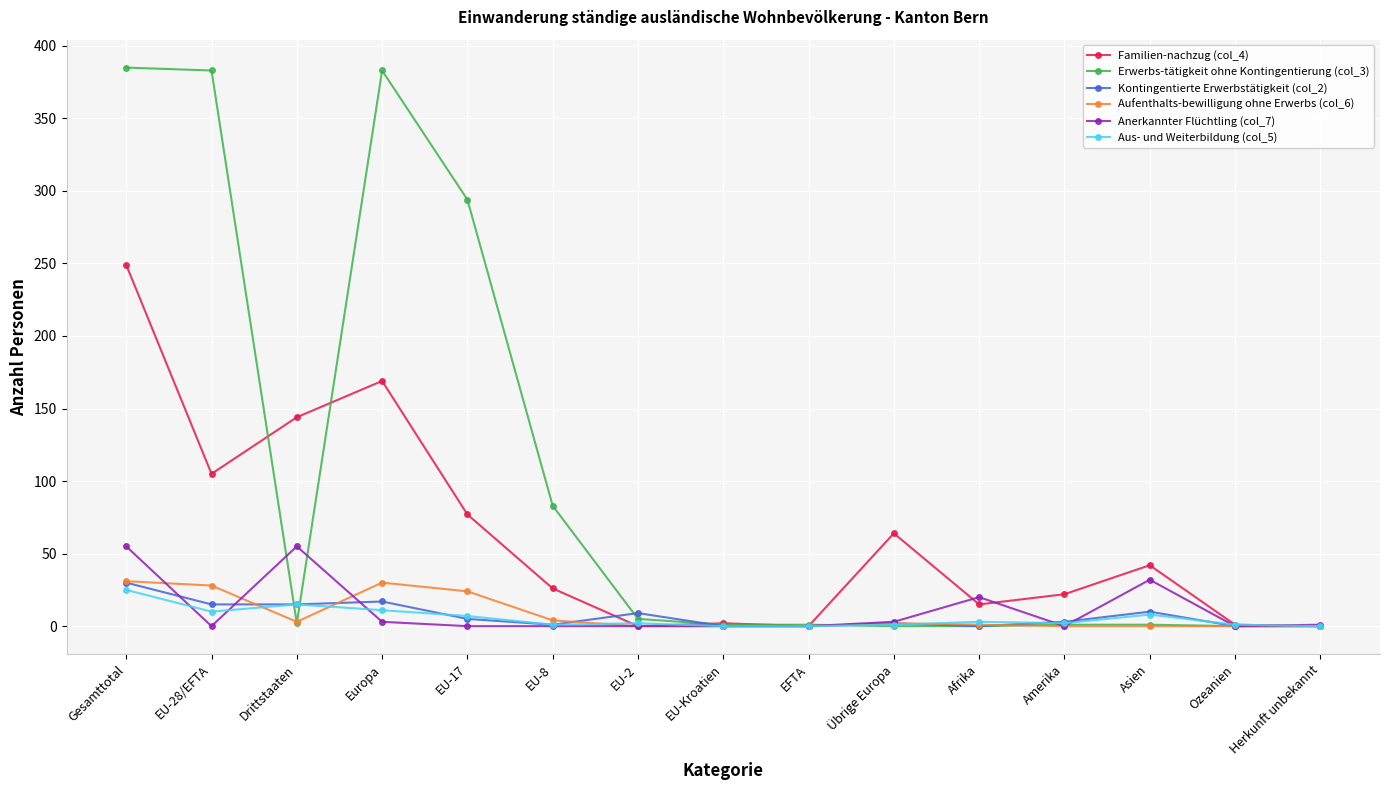

Read the Aus- und Weiterbildung (col_5) value at Afrika, to the nearest 5.

5